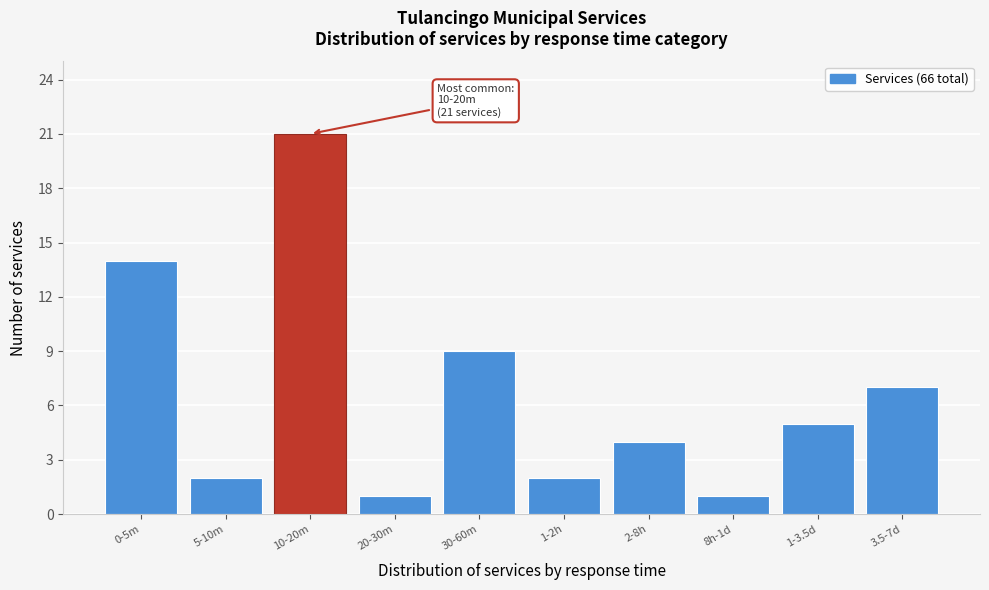

Reading left to right, what are all the values shown in this chart?

0-5m=14	5-10m=2	10-20m=21	20-30m=1	30-60m=9	1-2h=2	2-8h=4	8h-1d=1	1-3.5d=5	3.5-7d=7